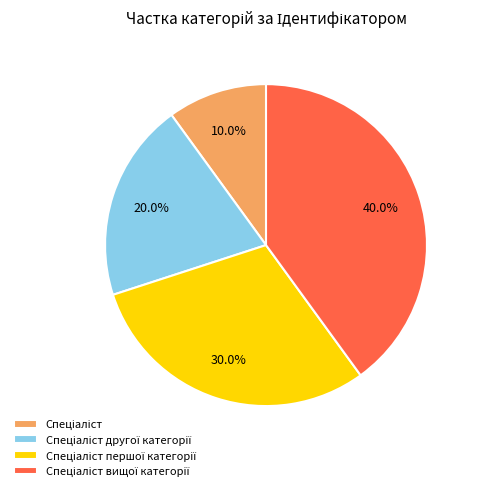

Does any single category account for the majority?

No